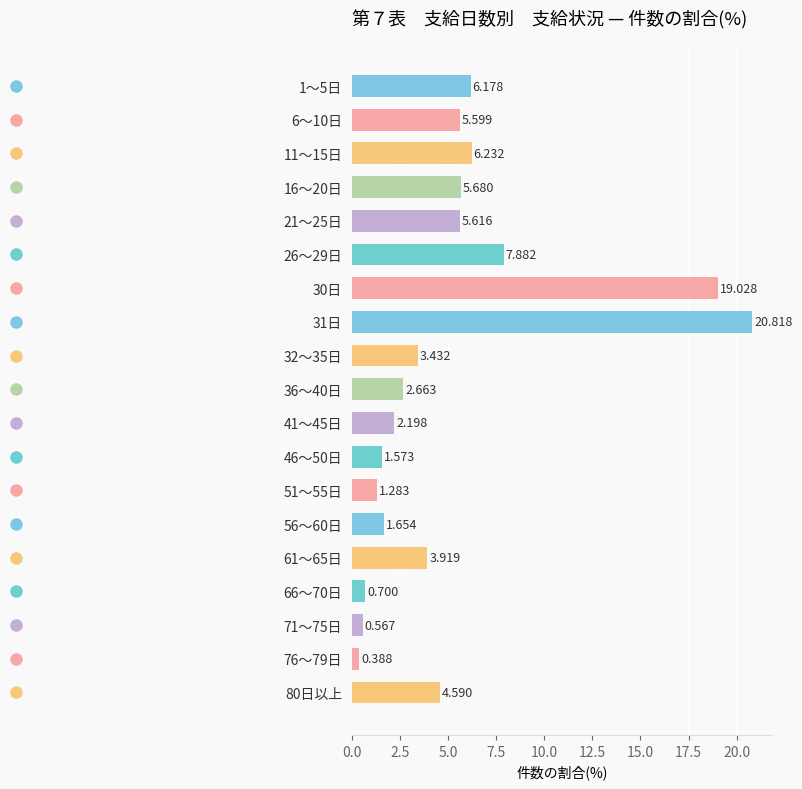

How many bars are there in total?

19